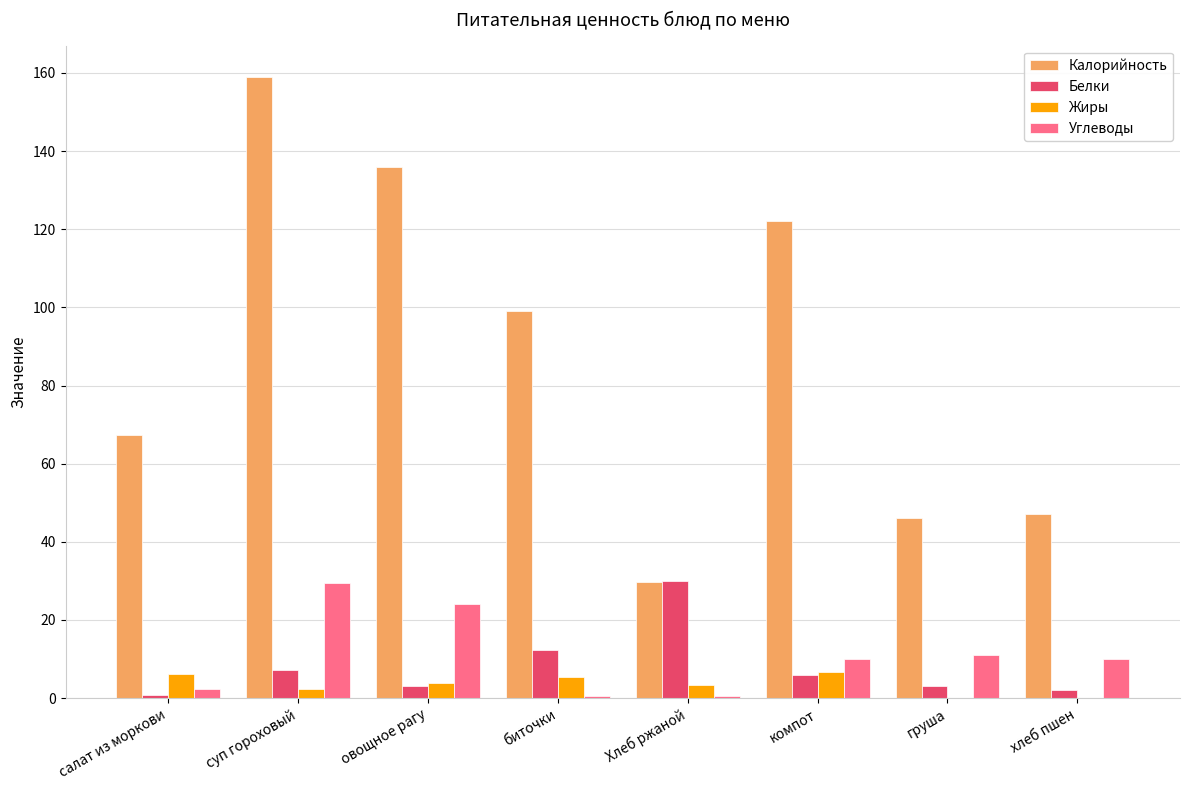

Which series changed the most between биточки and компот?

Калорийность